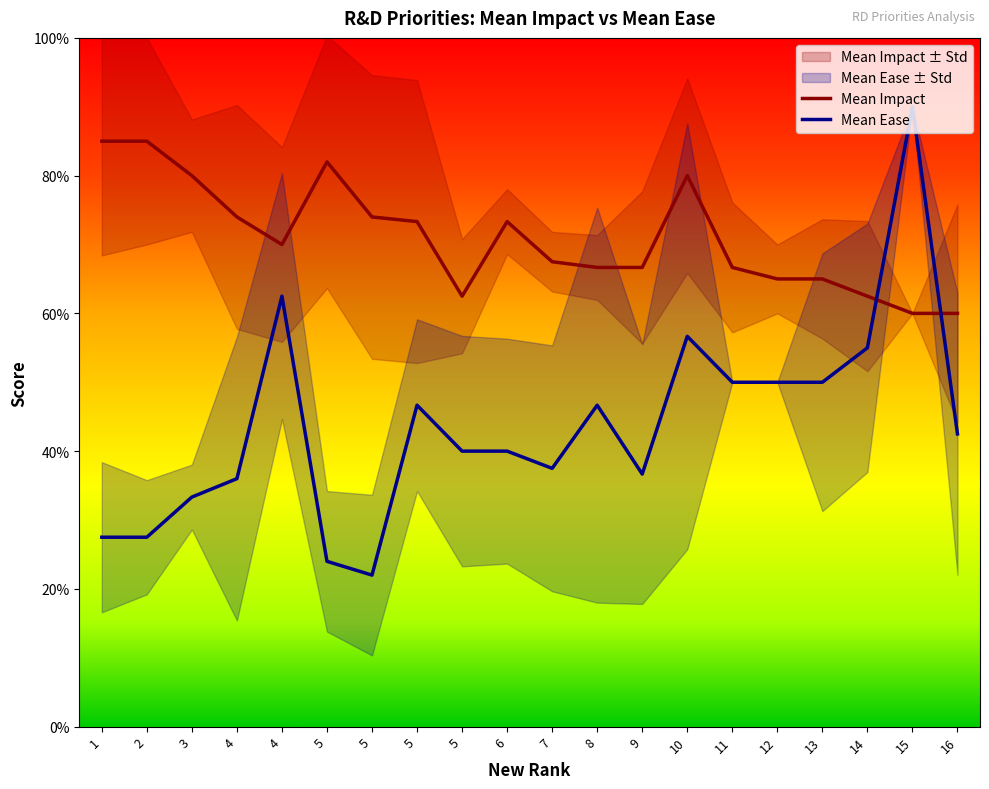

At which category does Mean Impact reach its first local valley?

4